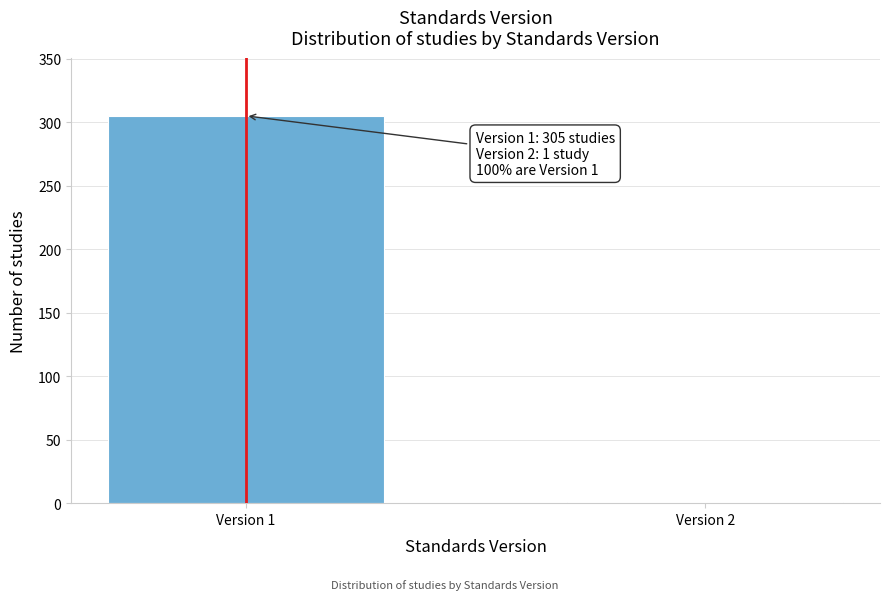

Reading left to right, what are all the values shown in this chart?

Version 1=305	Version 2=1